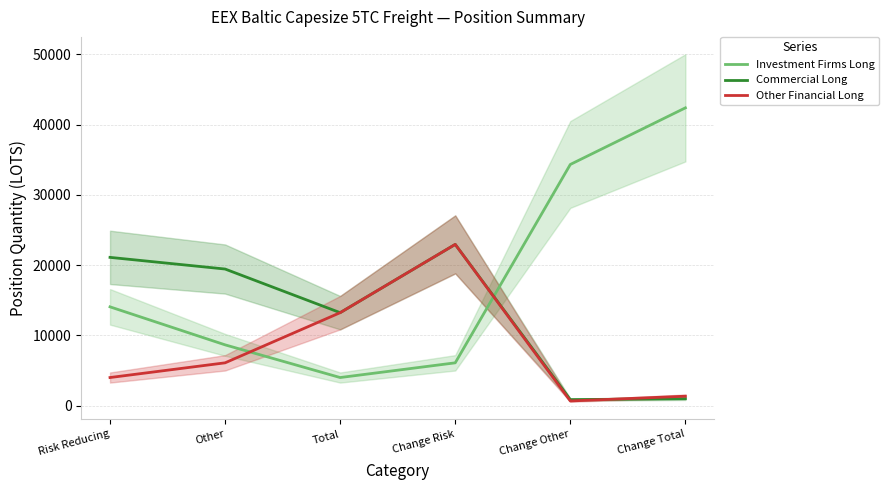

Where is the first local minimum for Other Financial Long?

Change Other